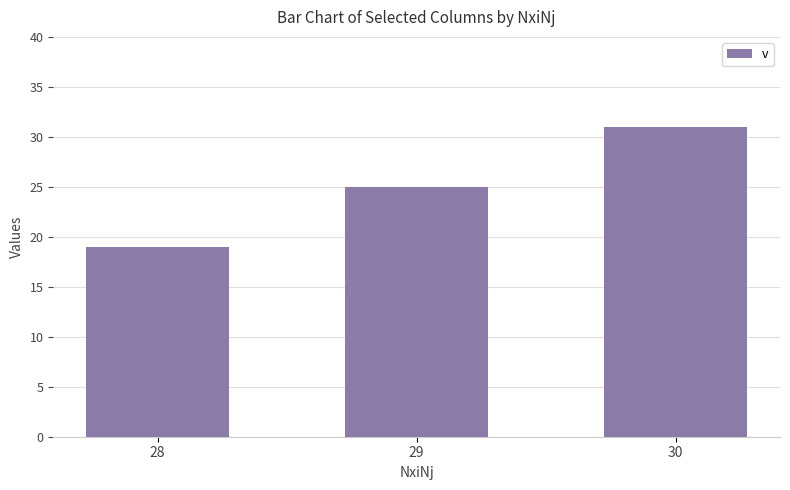

At which category does the chart reach its minimum across all series?

28